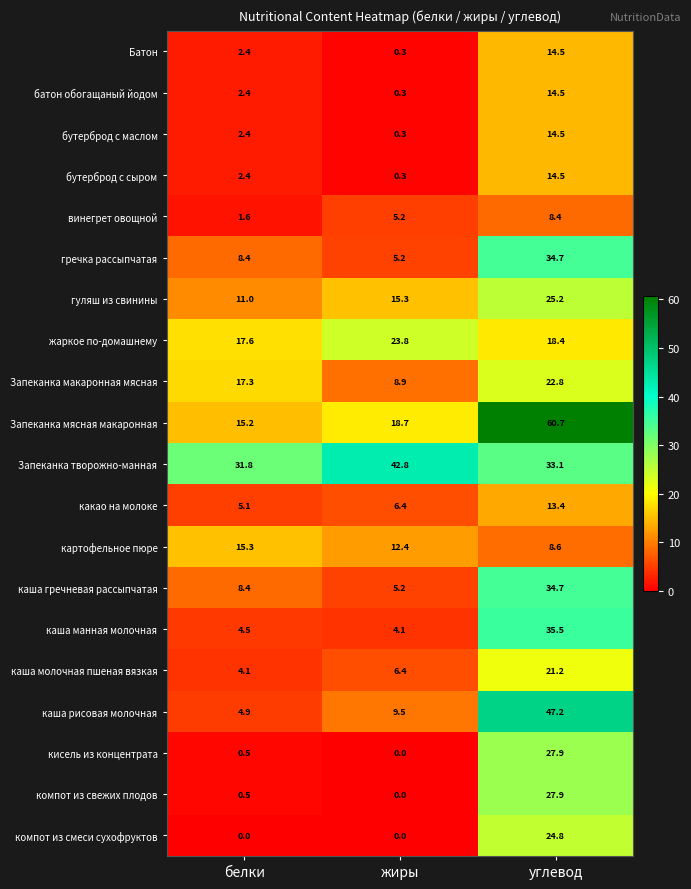

Which series has the largest range (max minus min)?

Запеканка мясная макаронная